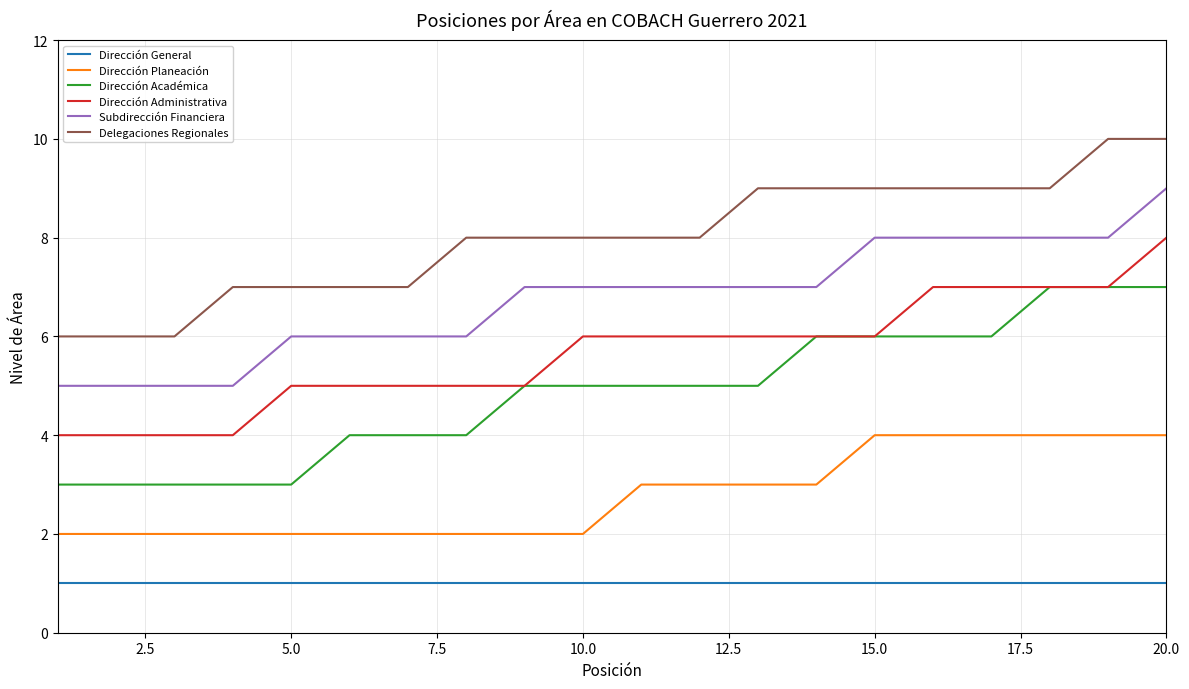

Which series has the largest total across all categories?

Delegaciones Regionales